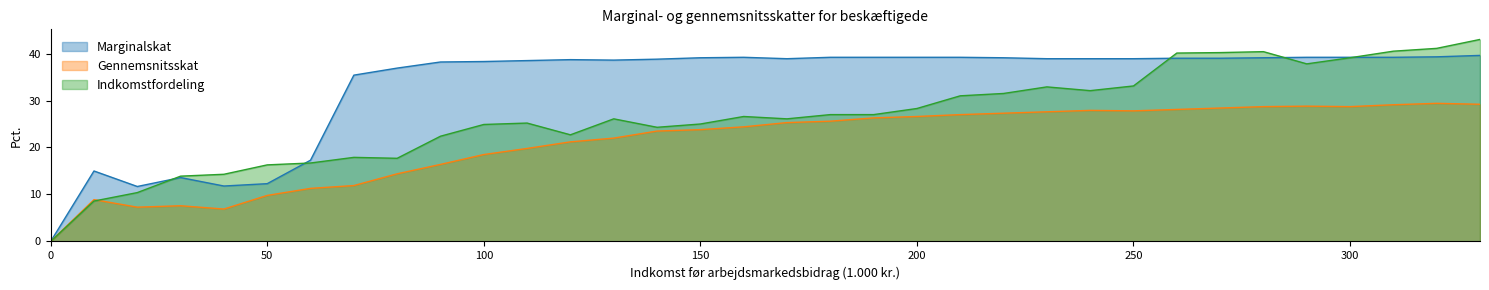

Reading left to right, transcribe all the data shown in this chart.

Marginalskat: 0.0	15.0	11.7	13.6	11.8	12.3	17.3	35.4	36.9	38.2	38.3	38.5	38.7	38.6	38.8	39.1	39.2	38.9	39.2	39.2	39.2	39.2	39.1	38.9	38.9	38.9	39.0	39.0	39.1	39.2	39.2	39.2	39.3	39.6
Gennemsnitsskat: 0.0	8.9	7.3	7.6	6.9	9.8	11.3	11.9	14.4	16.4	18.5	19.8	21.2	22.0	23.5	23.8	24.4	25.3	25.6	26.3	26.6	27.0	27.3	27.6	27.9	27.8	28.1	28.4	28.7	28.8	28.7	29.1	29.4	29.2
Indkomstfordeling: 0.0	8.6	10.4	13.9	14.3	16.3	16.7	17.9	17.7	22.4	24.9	25.2	22.7	26.1	24.3	25.0	26.6	26.1	27.0	27.0	28.3	31.0	31.5	32.9	32.1	33.1	40.1	40.2	40.4	37.8	39.1	40.5	41.1	43.0